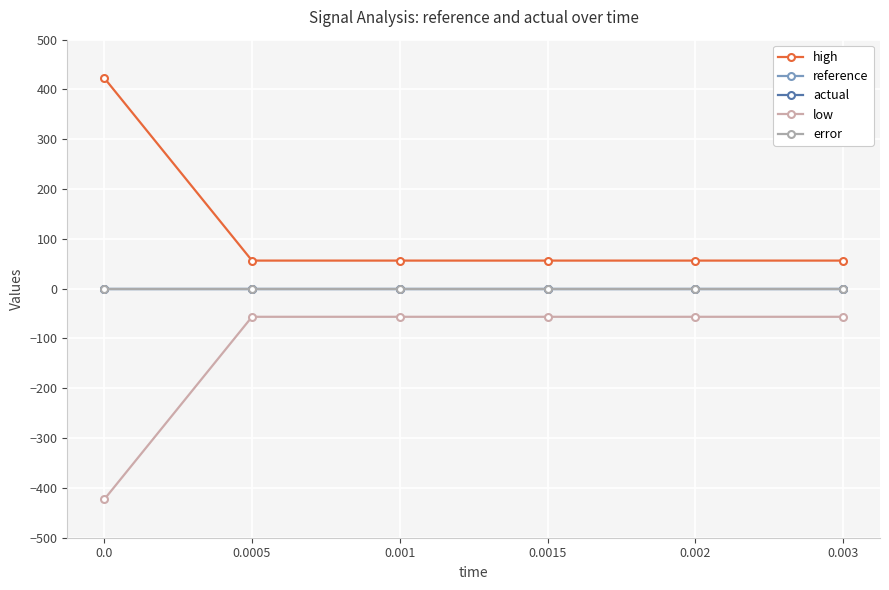

Is this an area chart (filled region under the line)?

No